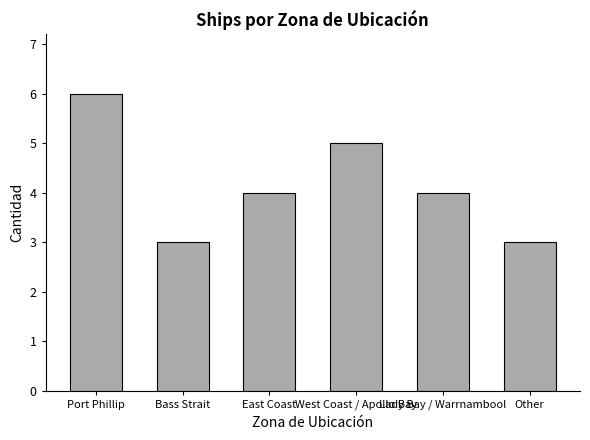

What is the sum of all values?

25